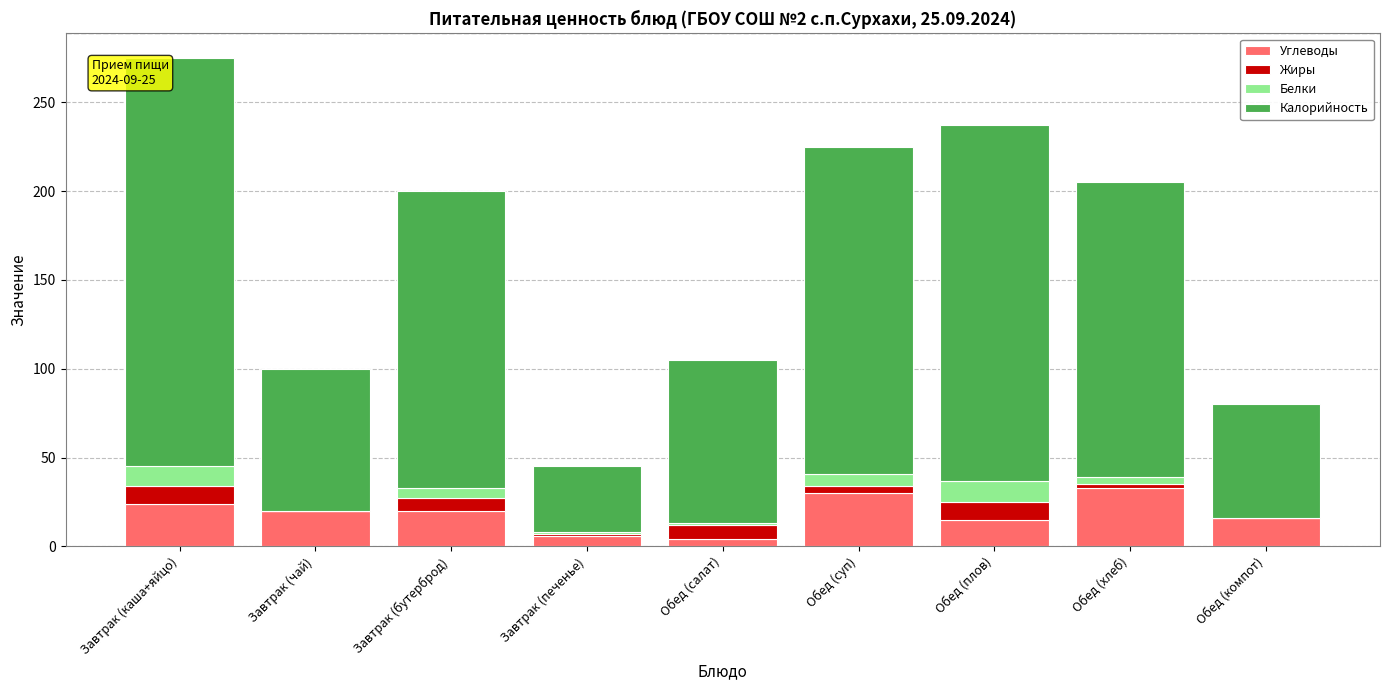

What is the total value across all series at Завтрак (чай)?

100